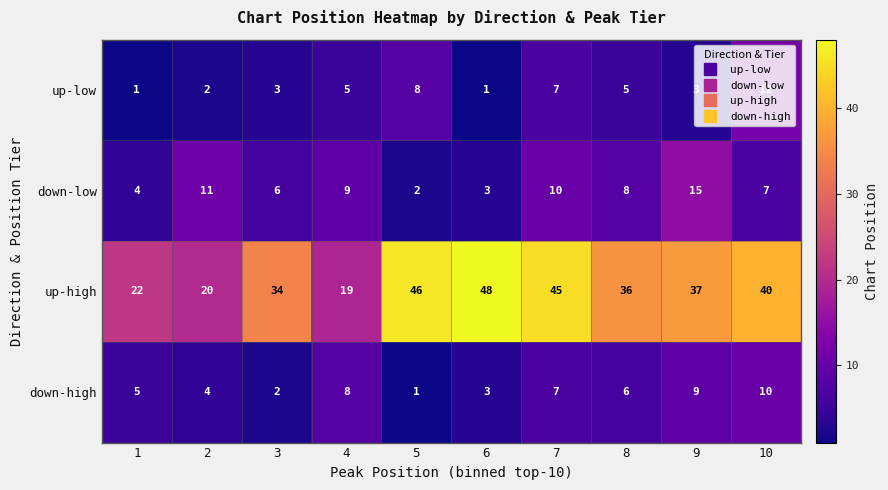

Count the number of categories in the chart.

10